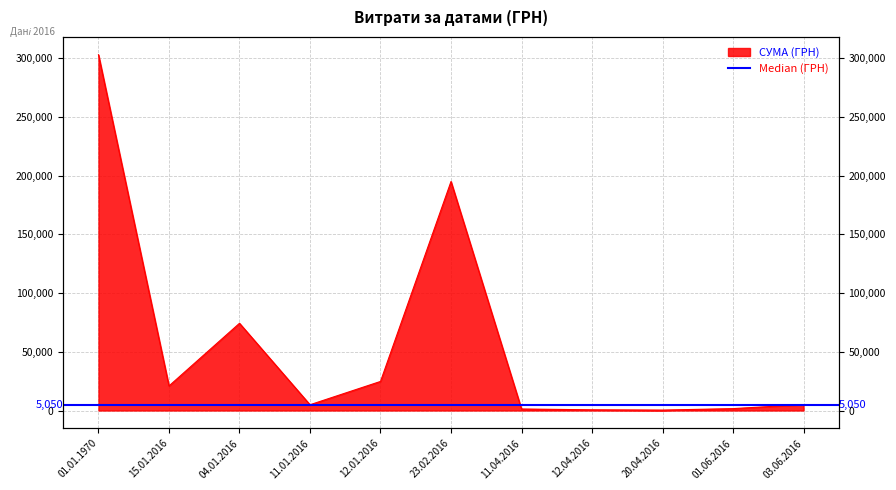

What is the difference between the values at 23.02.2016 and 11.01.2016?

190207.5